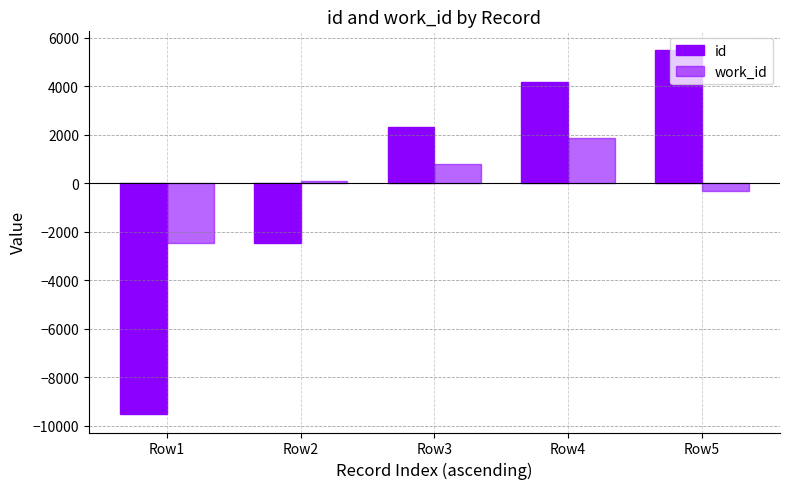

Count the number of data series in this chart.

2